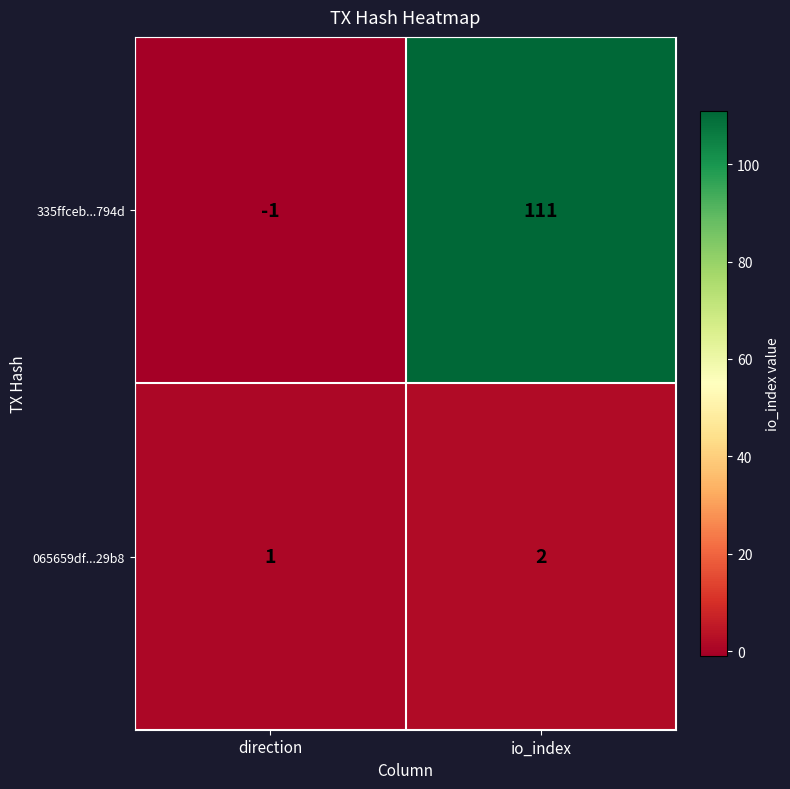

Rank the series by their average value, from highest to lowest.

335ffceb...794d, 065659df...29b8